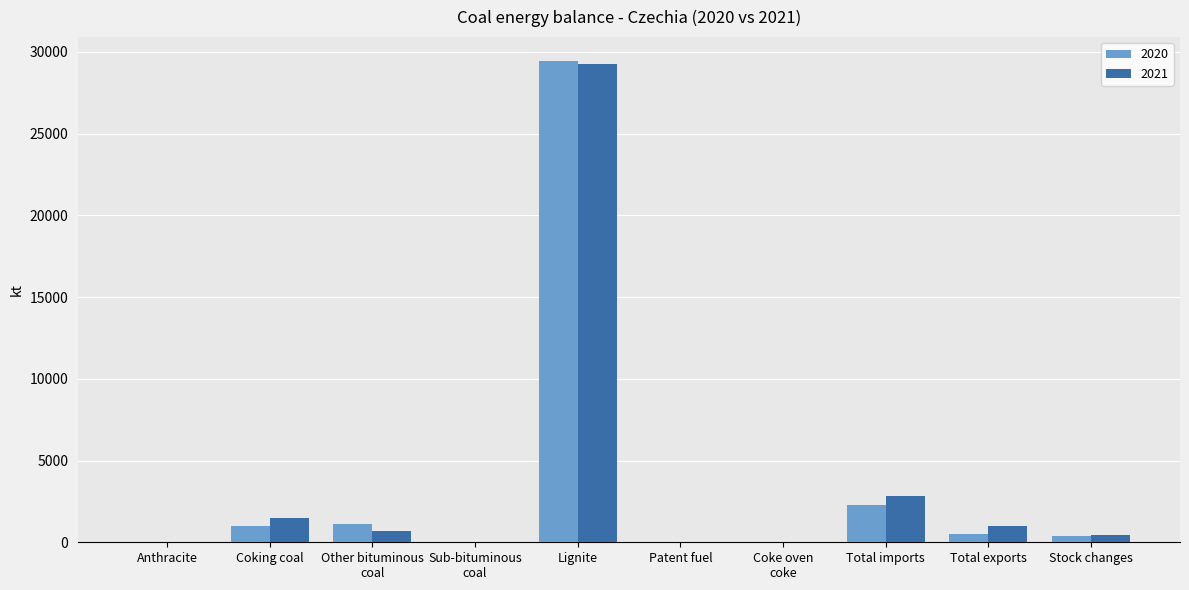

At which label does 2021 first exceed 678?

Coking coal